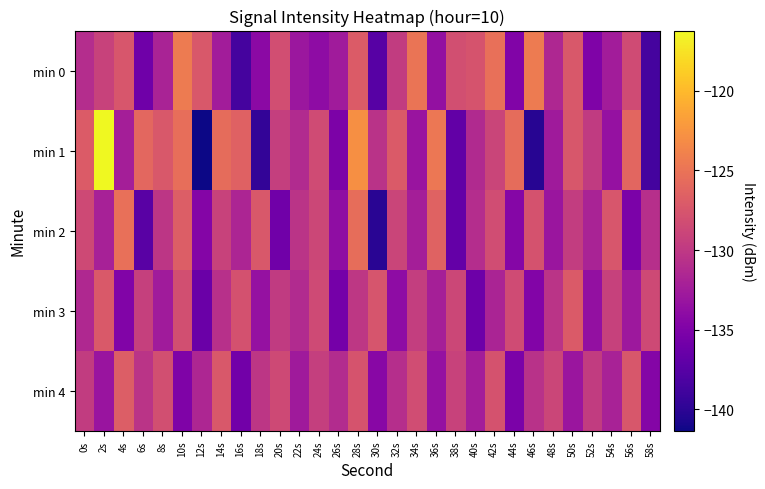

What is the maximum value shown in the chart?

-116.2